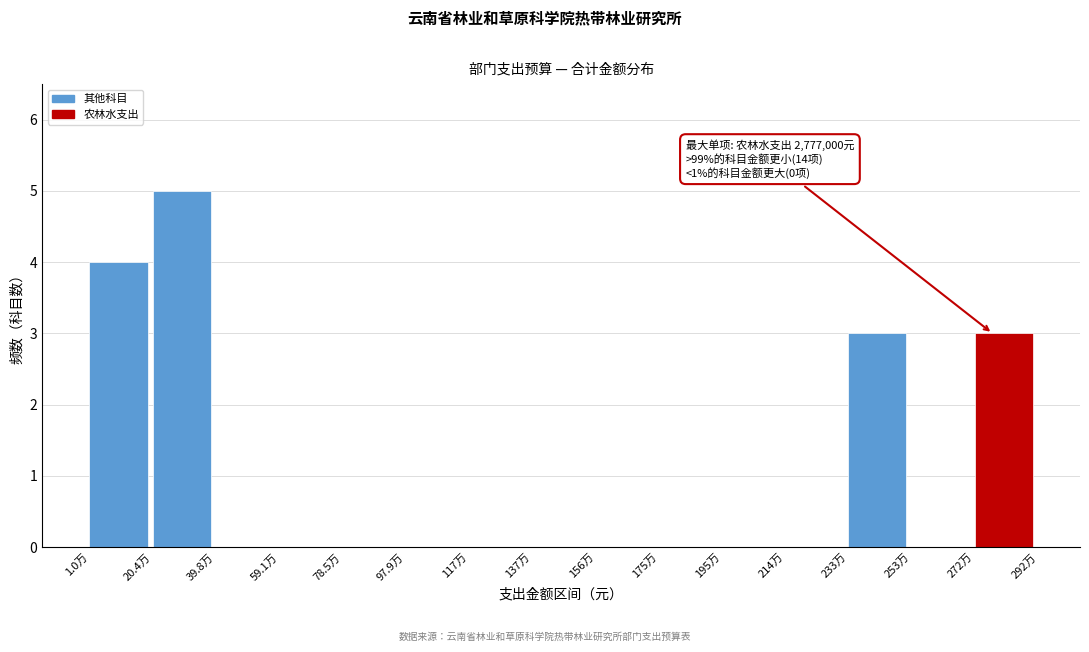

Reading right to left, list all the values displayed in this chart.

272万=3	253万=0	233万=3	214万=0	195万=0	175万=0	156万=0	137万=0	117万=0	97.9万=0	78.5万=0	59.1万=0	39.8万=0	20.4万=5	1.0万=4